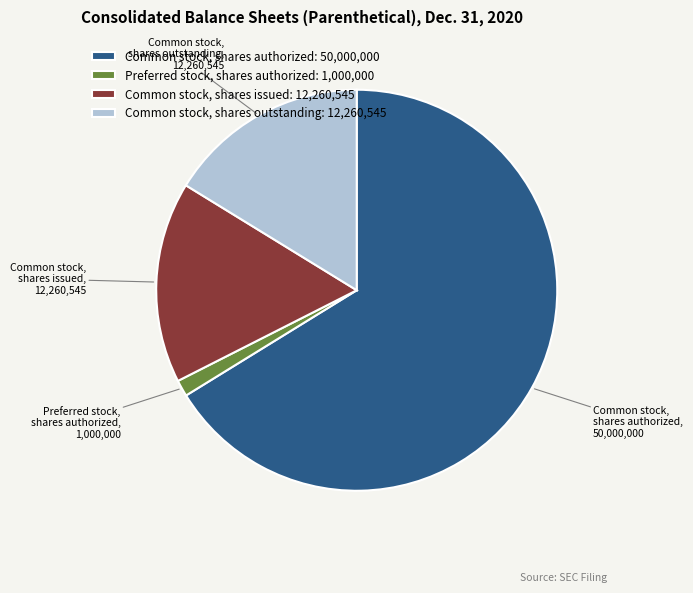

Which slice is the smallest?

Preferred stock, shares authorized